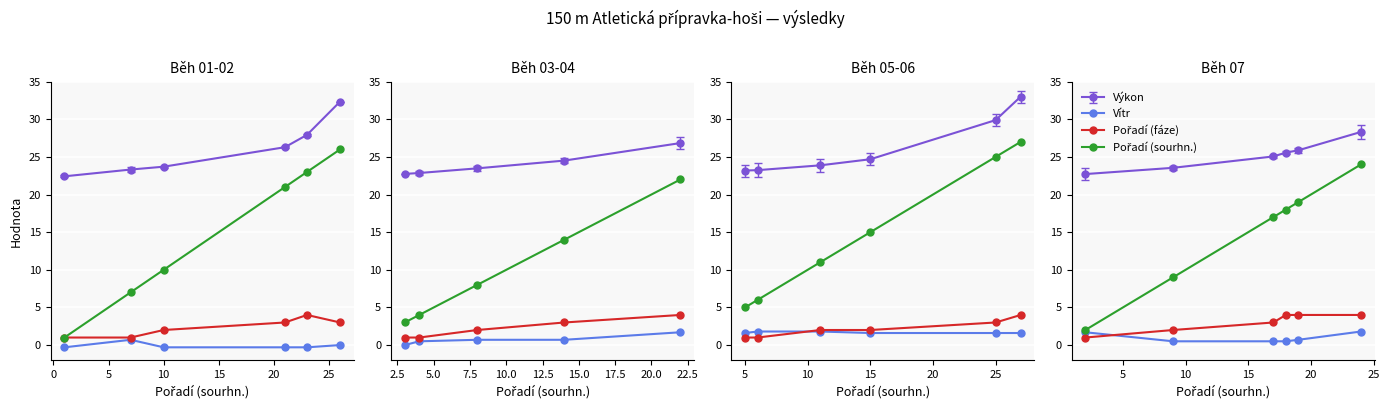

Which series has the largest total across all categories?

Výkon